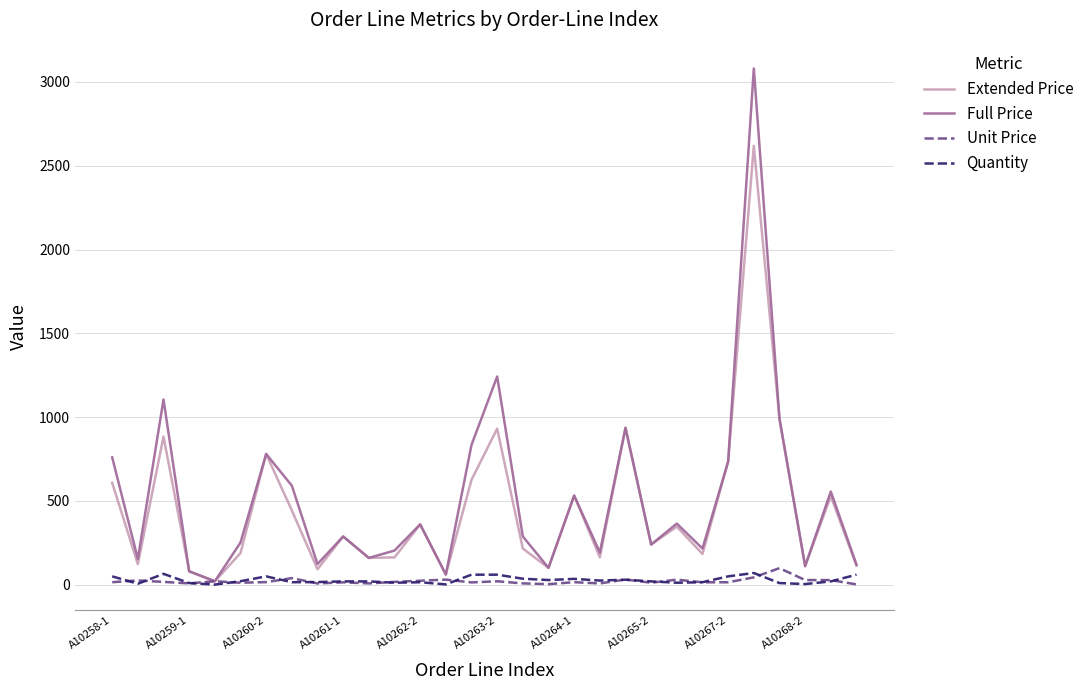

Which series has the largest total across all categories?

Full Price